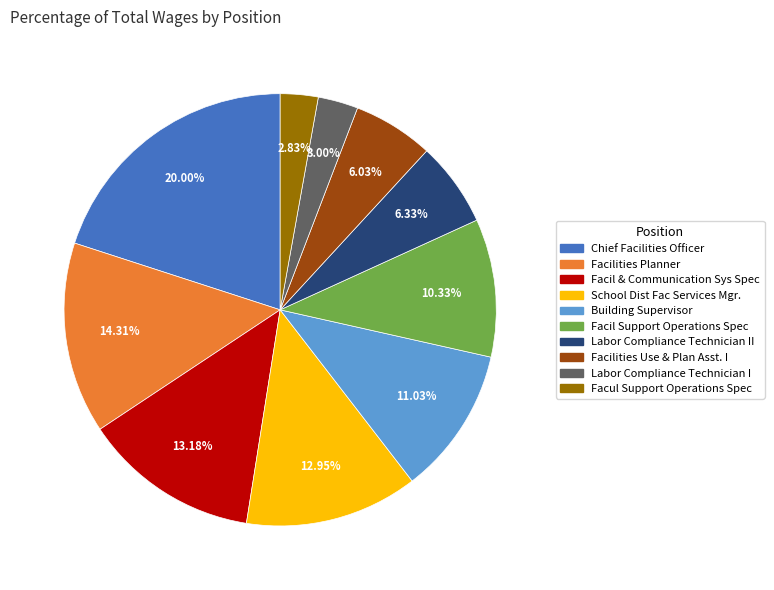

What percentage is the Building Supervisor slice, to the nearest percent?

11%